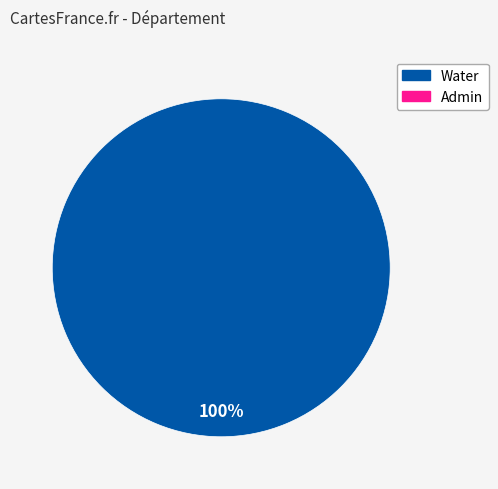

Is there any slice that represents more than half of the pie?

Yes